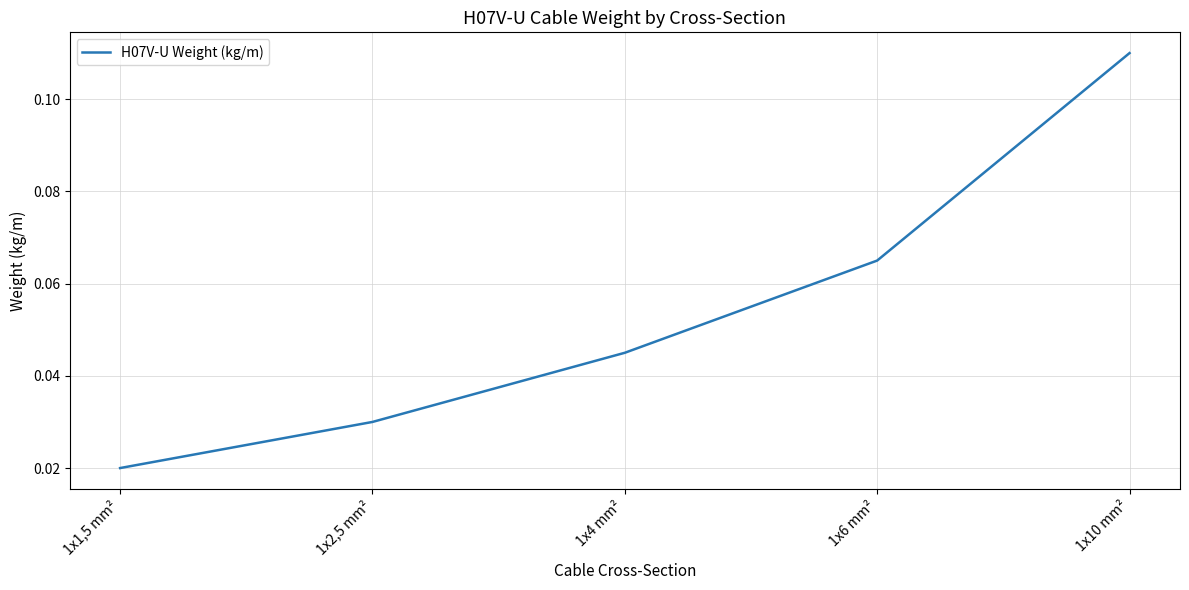

True or false: the data shows 0.1 at 1x4 mm².

False